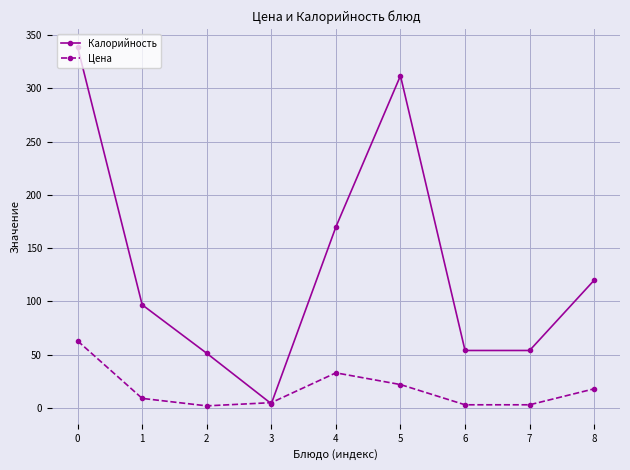

What is the minimum value for Цена?

2.0